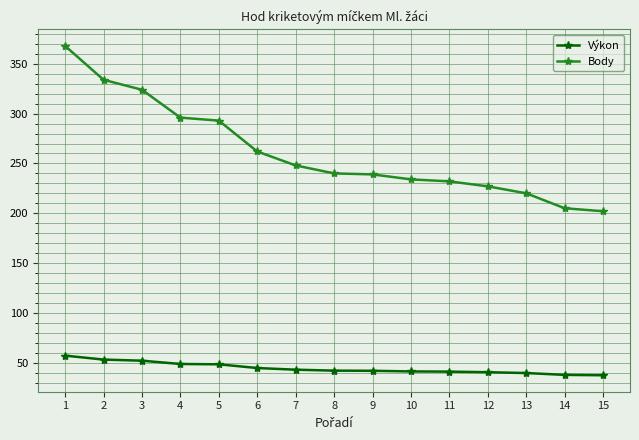

What is the average value of the Výkon series?

44.5